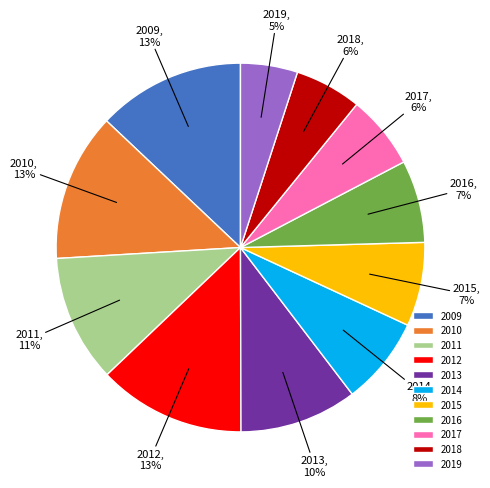

To the nearest percent, what percentage of the pie is 2010?

13%